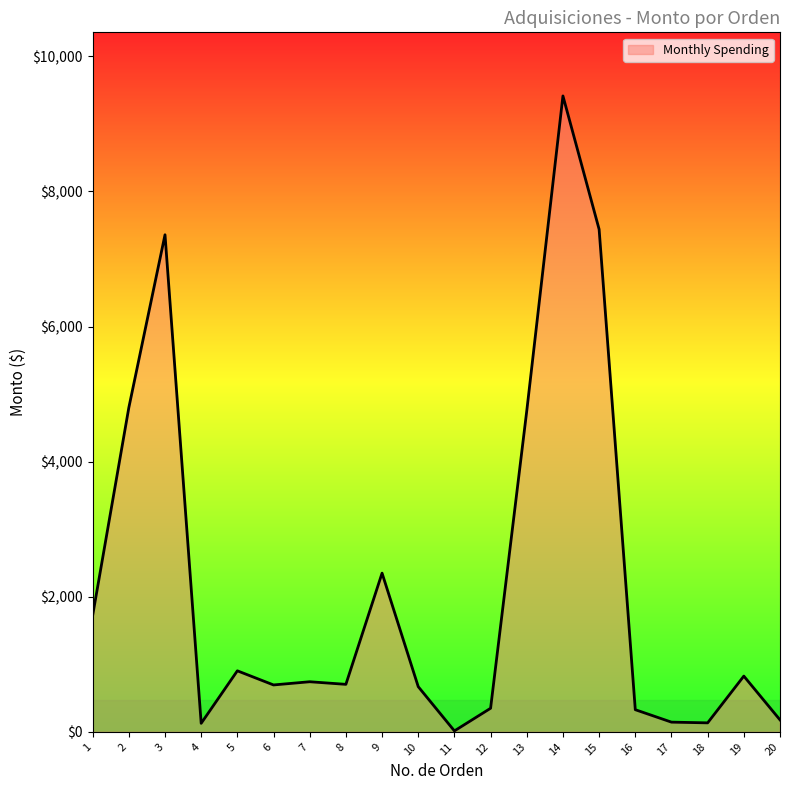

What is the difference between the values at 9 and 12?

2000.1